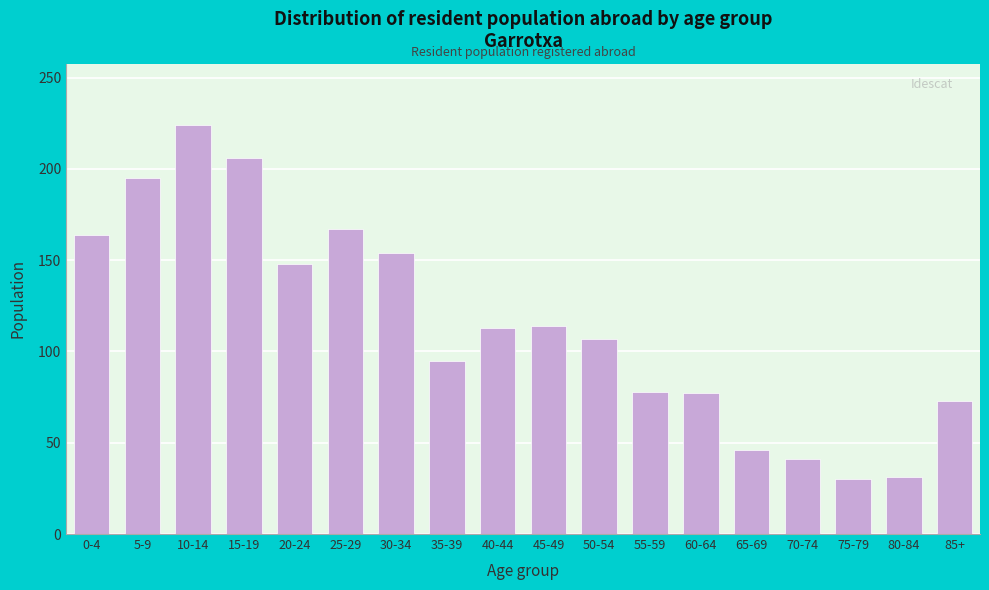

What is the sum of all values?

2063